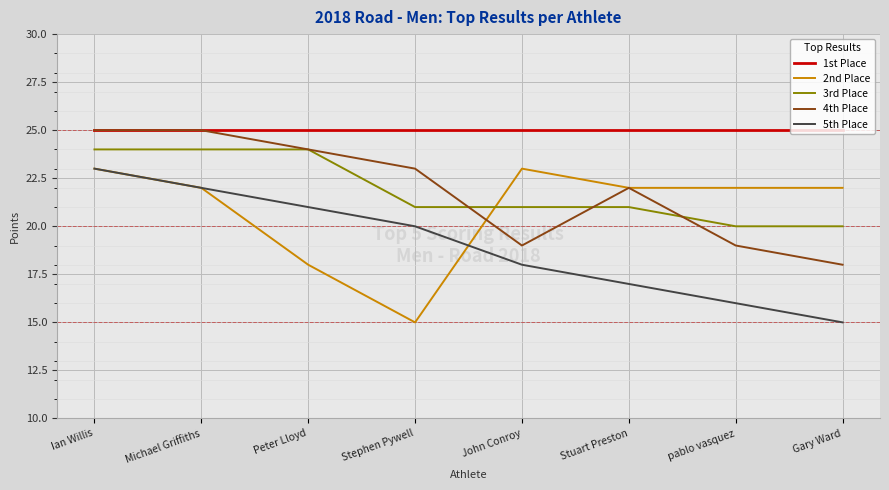

What is the difference between the highest and lowest values at pablo vasquez?

9